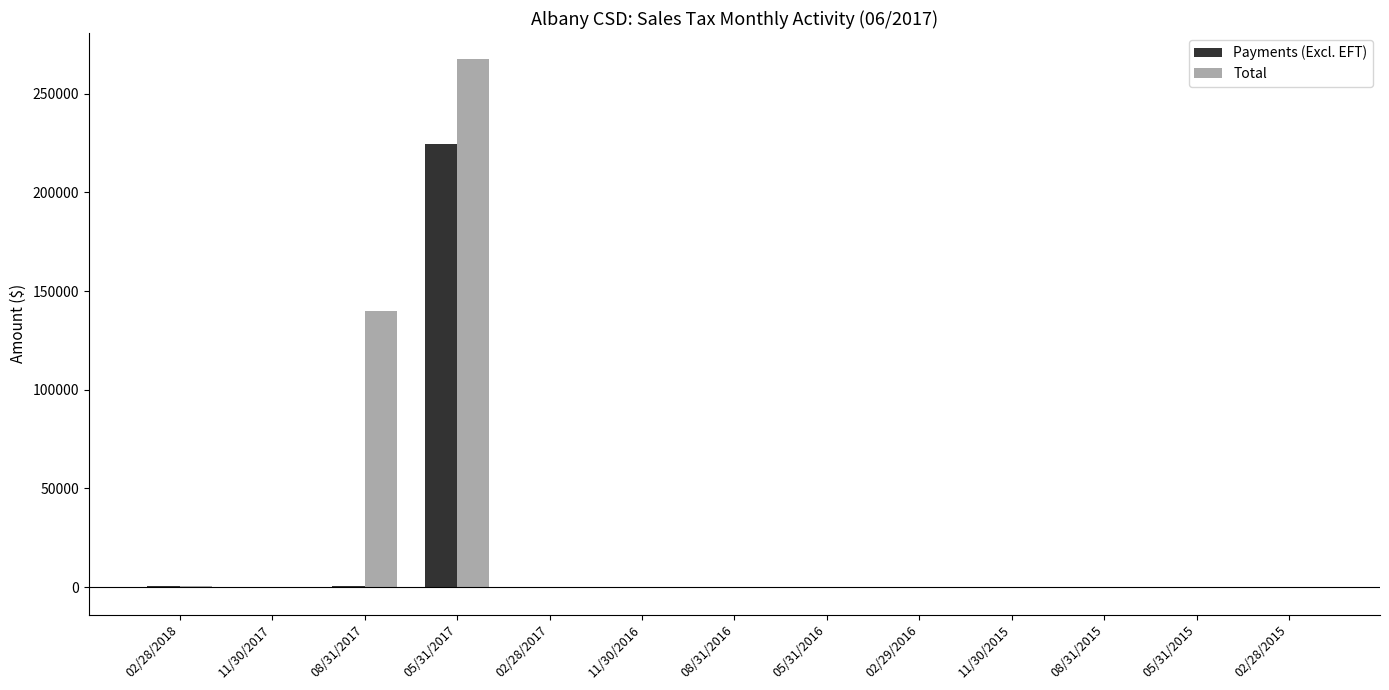

What is the maximum value shown in the chart?

267319.1